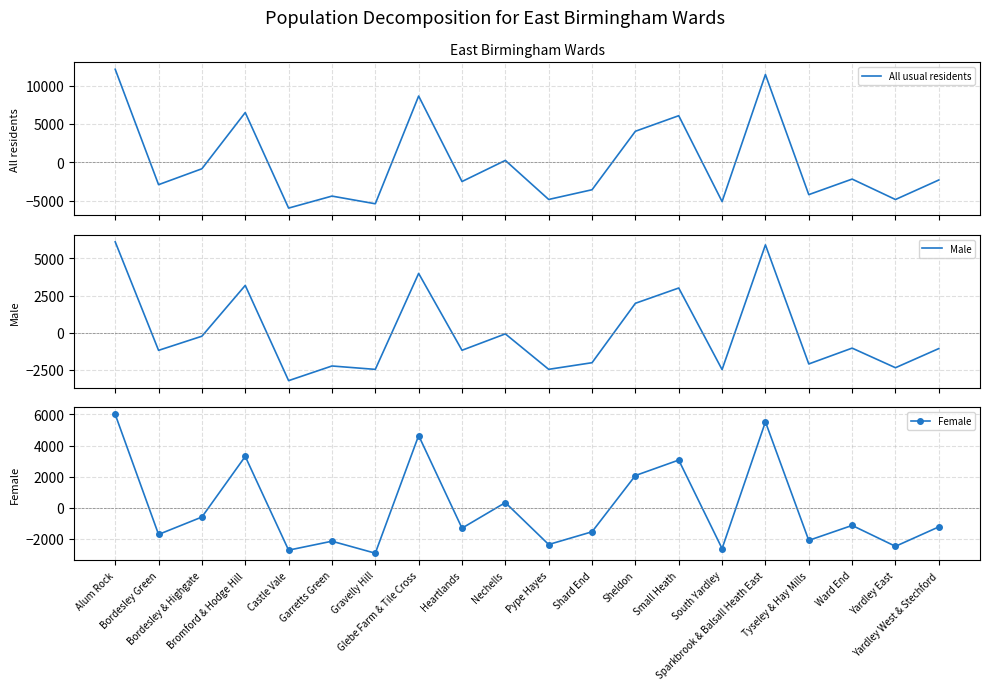

How many series are shown in this chart?

3